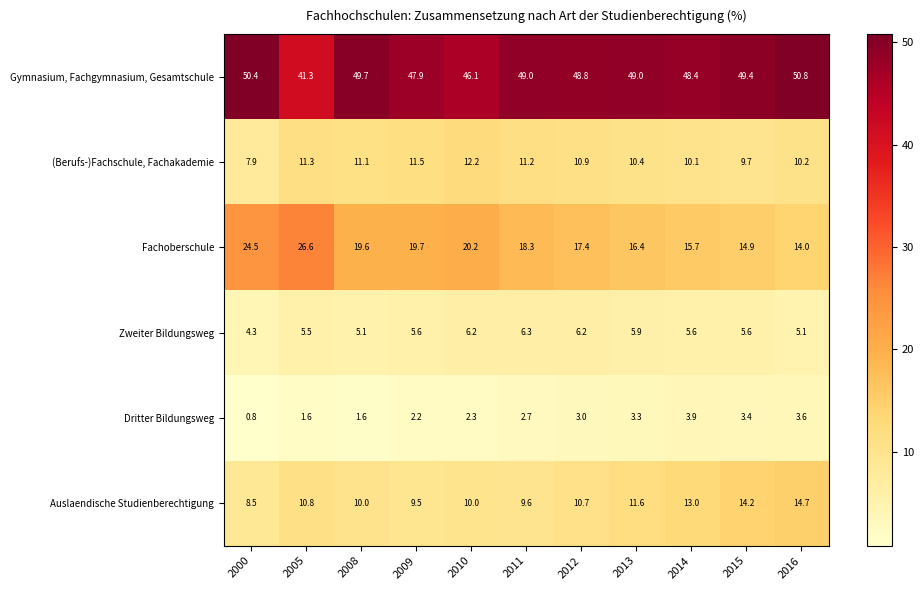

How many data points does each series have?

11